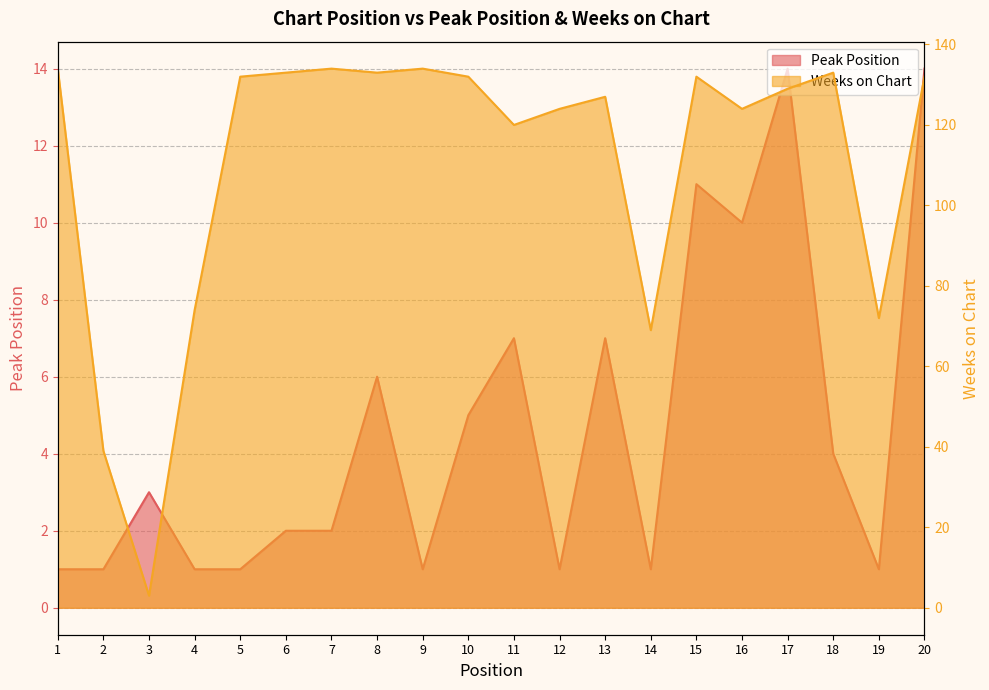

Which series has the widest spread of values?

Weeks on Chart